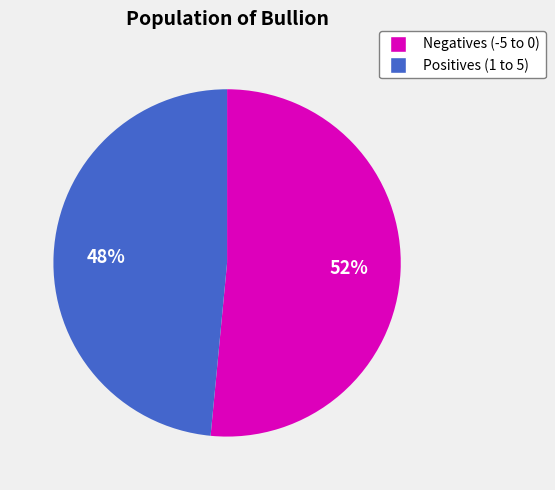

To the nearest percent, what is the combined percentage of Negatives (-5 to 0) and Positives (1 to 5)?

100%